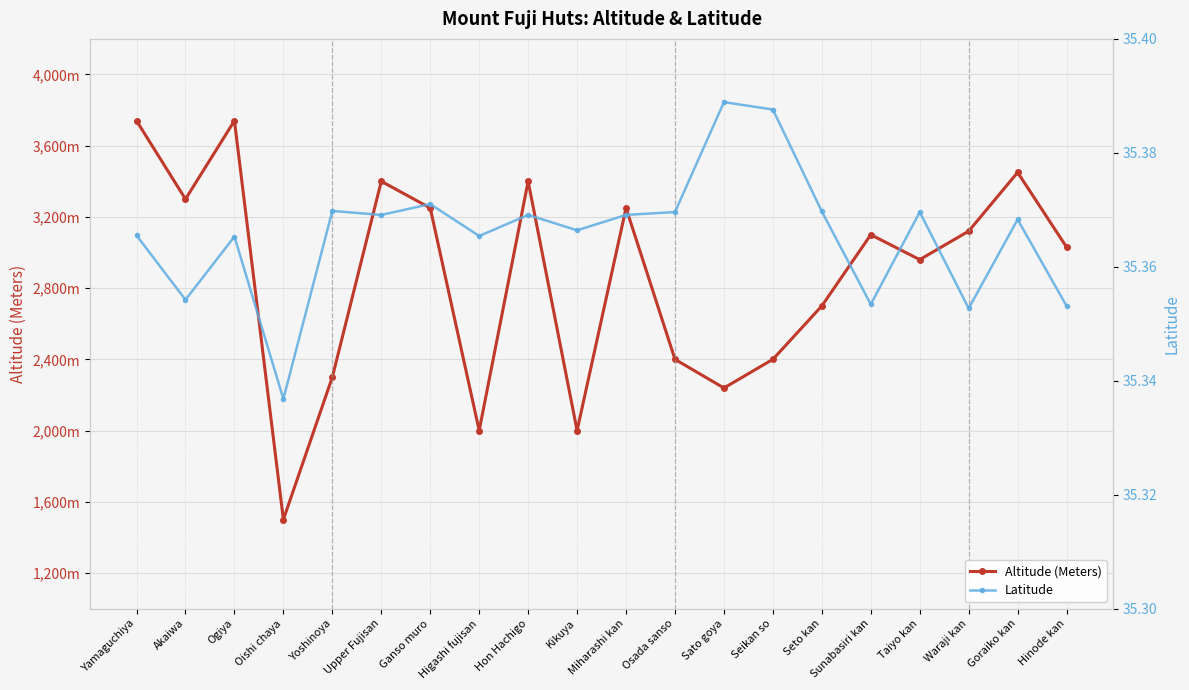

Is the value of Altitude (Meters) at Taiyo kan greater than the value of Latitude at Yamaguchiya?

Yes